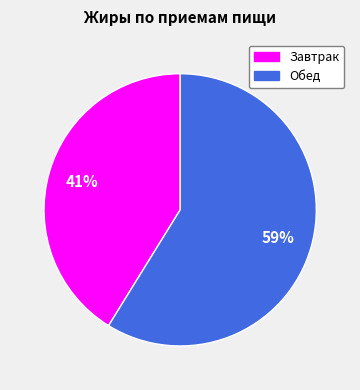

Rank the categories by value from highest to lowest.

Обед, Завтрак